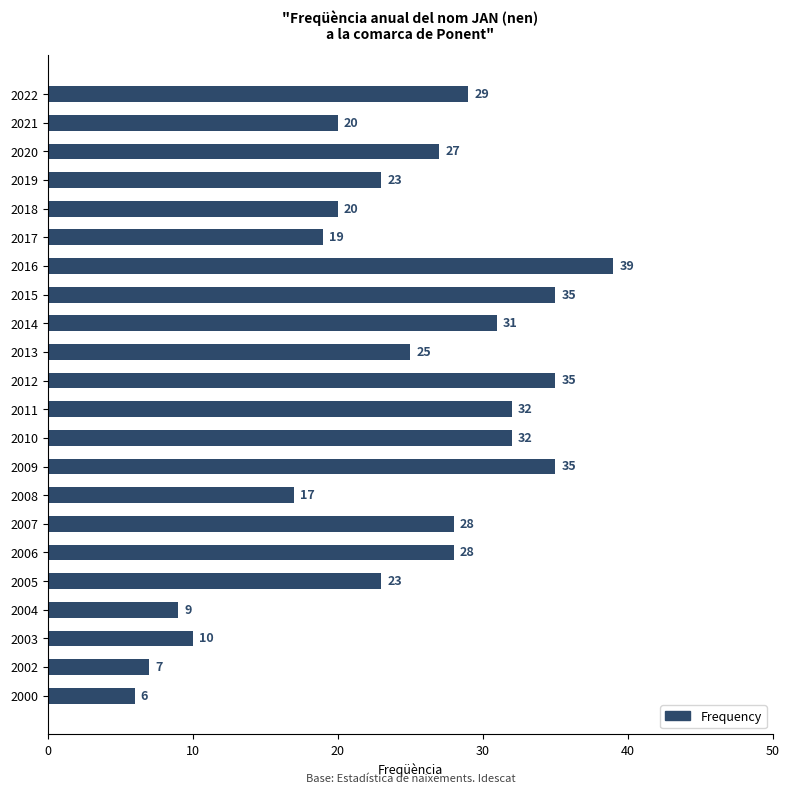

How many data points are less than 27?

11